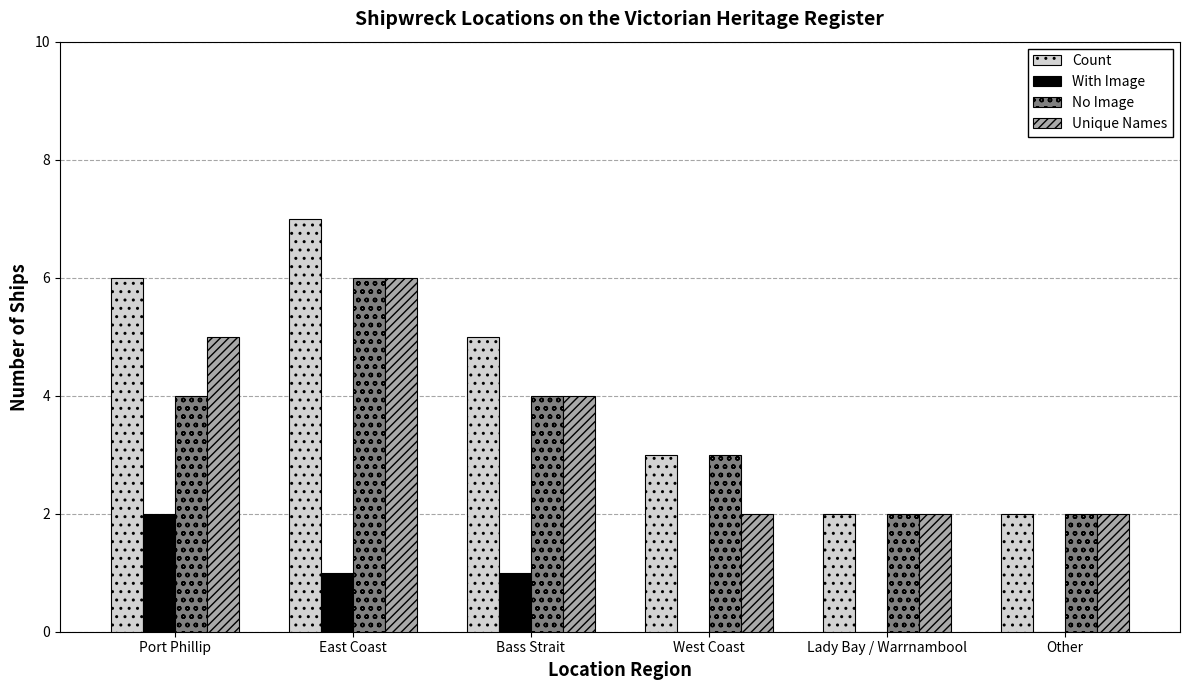

Is it true that No Image equals 6 at Bass Strait?

False